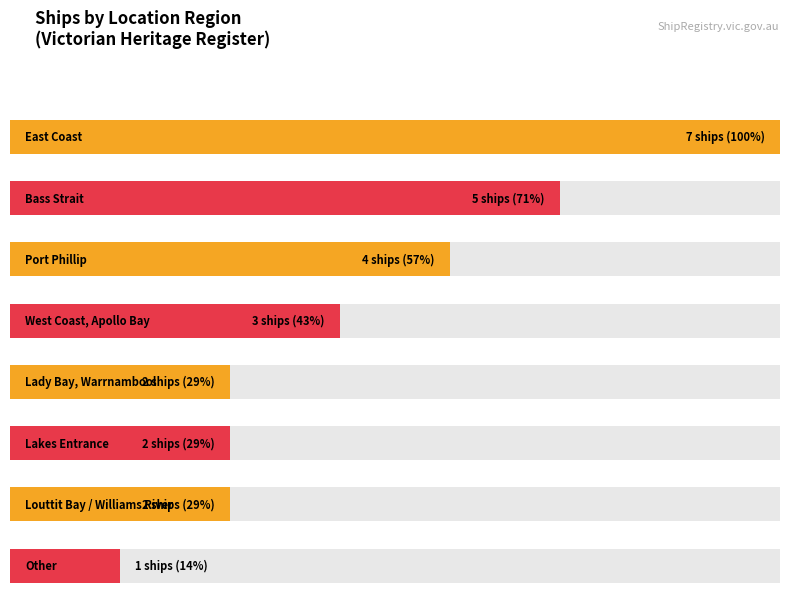

What is the ratio of the value at West Coast, Apollo Bay to the value at Lady Bay, Warrnambool?

1.5